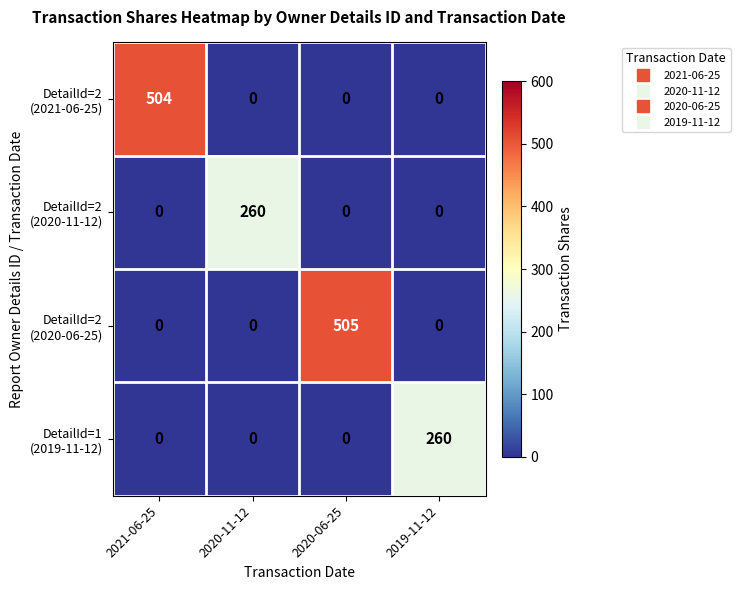

At which category is the sum across all series the highest?

2020-06-25